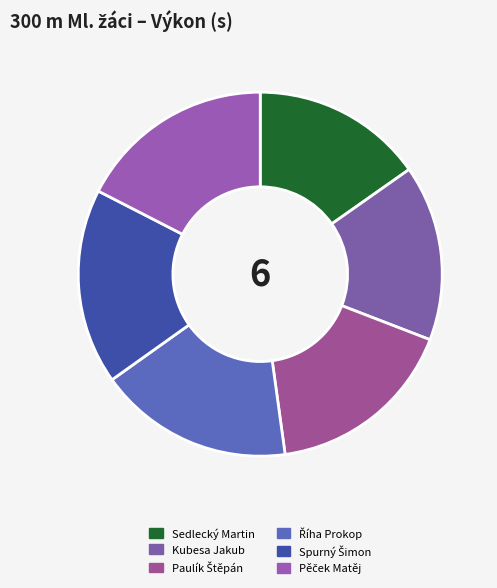

To the nearest percent, what percentage of the pie is Paulík Štěpán?

17%